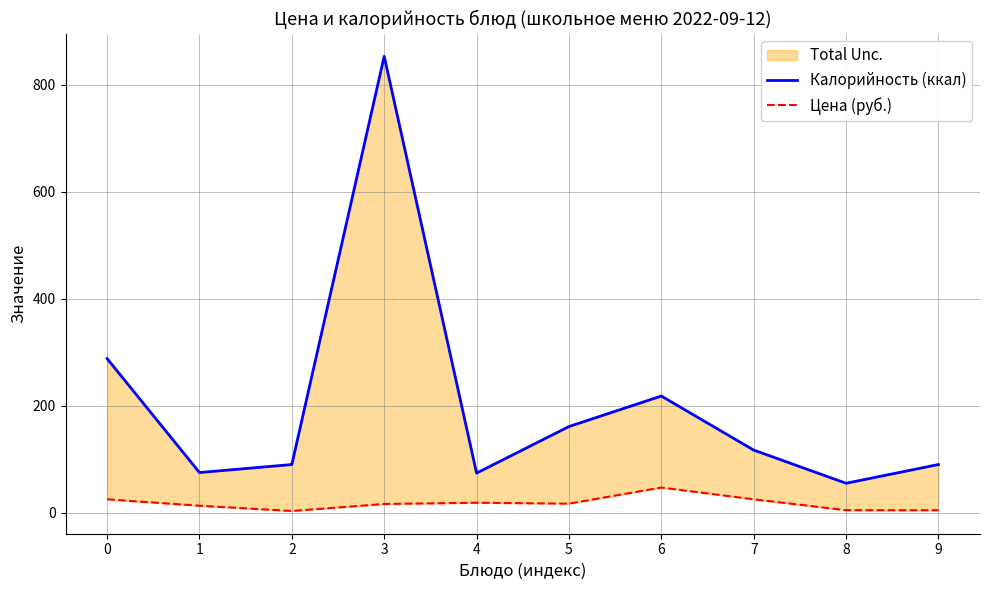

Rank the categories by Калорийность (ккал) value from lowest to highest.

8, 4, 1, 2, 9, 7, 5, 6, 0, 3